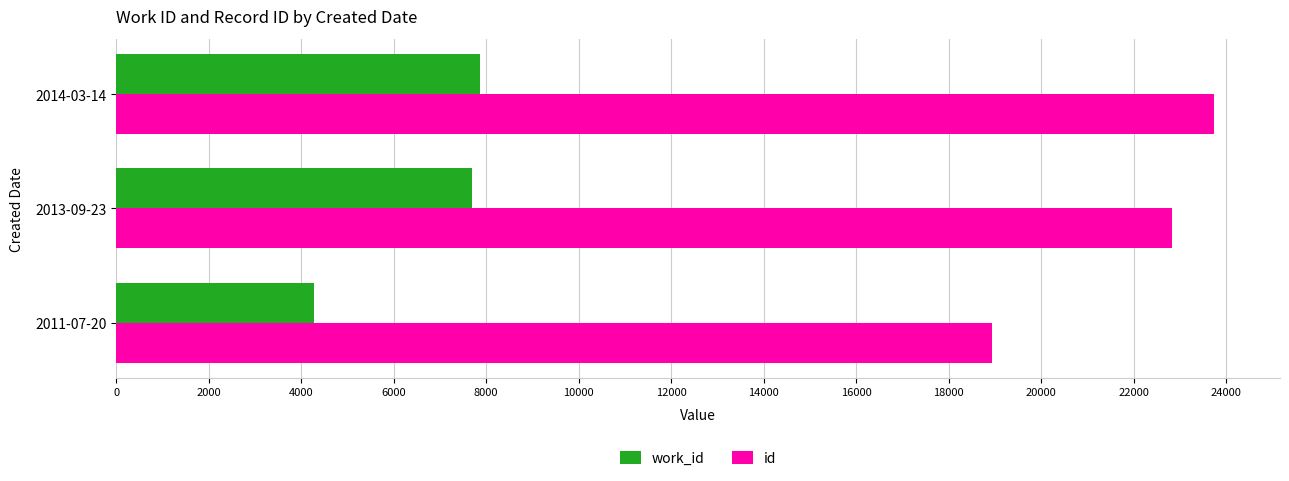

What is the average value of the work_id series?

6605